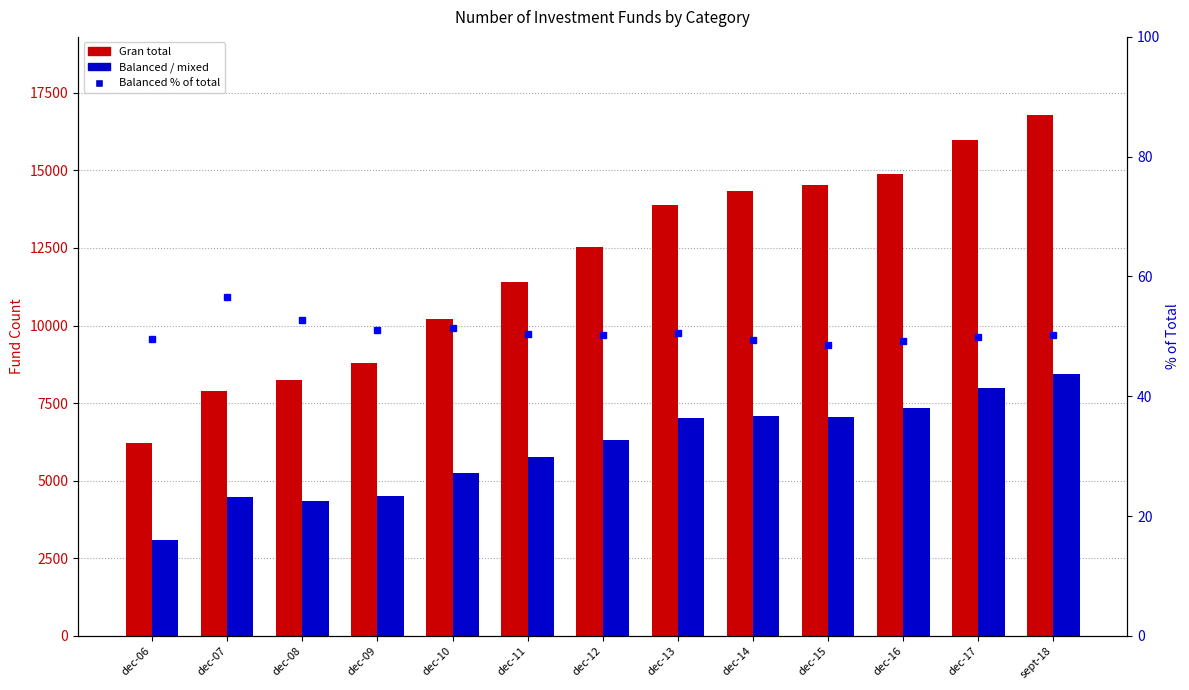

List the series in order of their peak value, highest first.

Gran total, Balanced / mixed, Balanced % of total